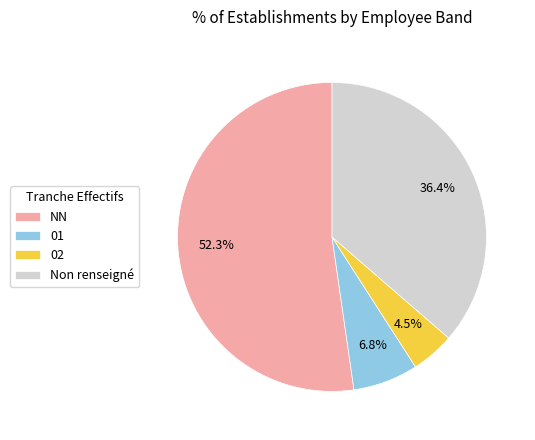

What percentage is NOT represented by 01?

93.2%